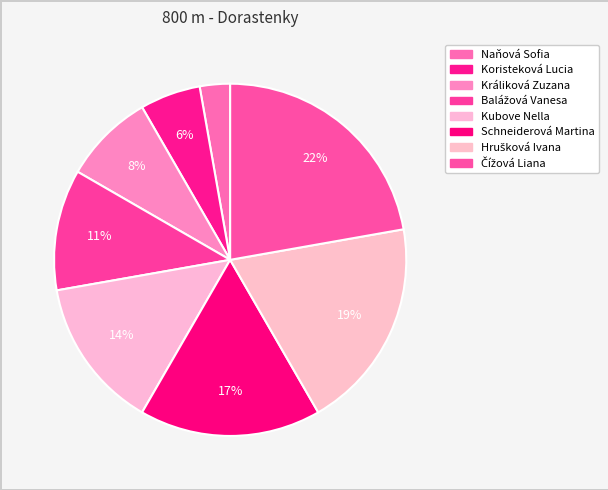

To the nearest percent, what percentage of the pie is Koristeková Lucia?

6%